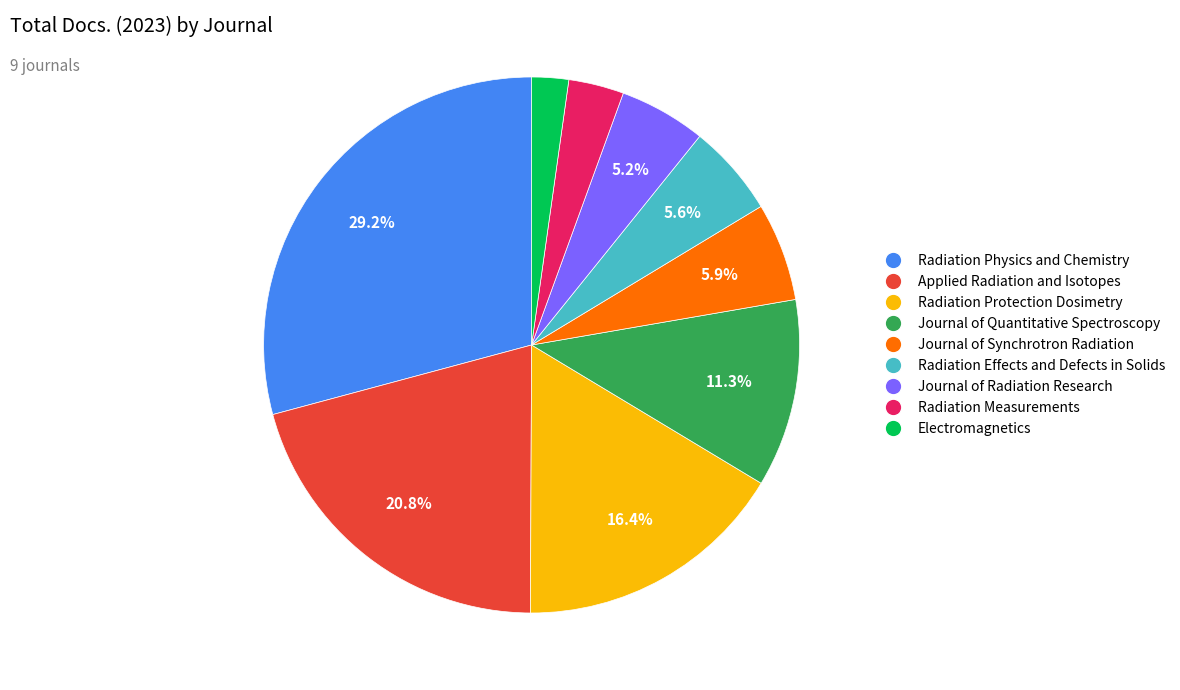

To the nearest percent, what portion does Radiation Effects and Defects in Solids represent?

6%